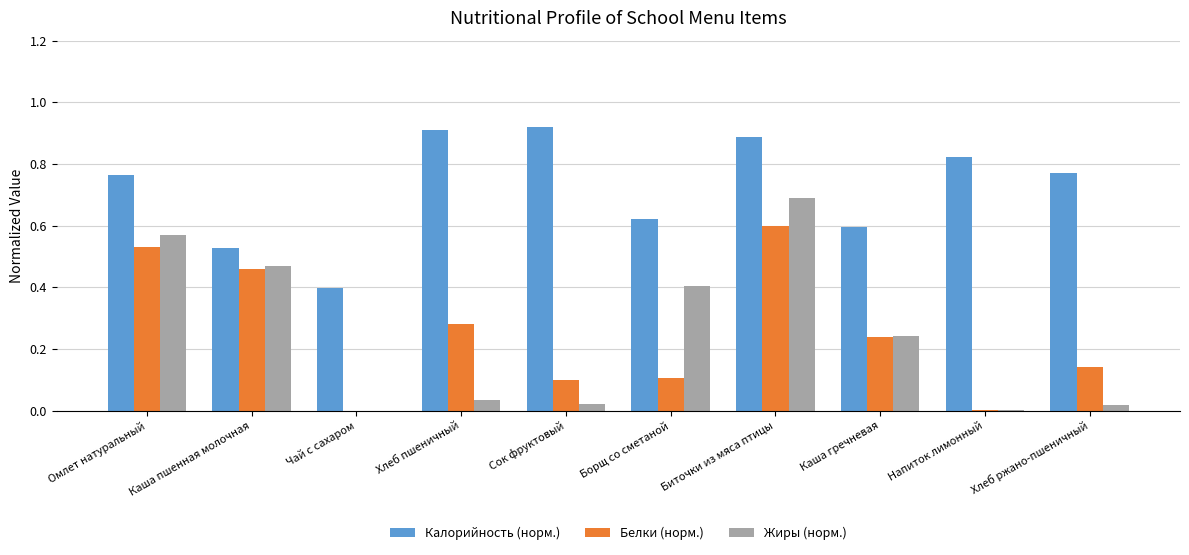

Between Биточки из мяса птицы and Хлеб ржано-пшеничный, which series saw the biggest shift?

Жиры (норм.)